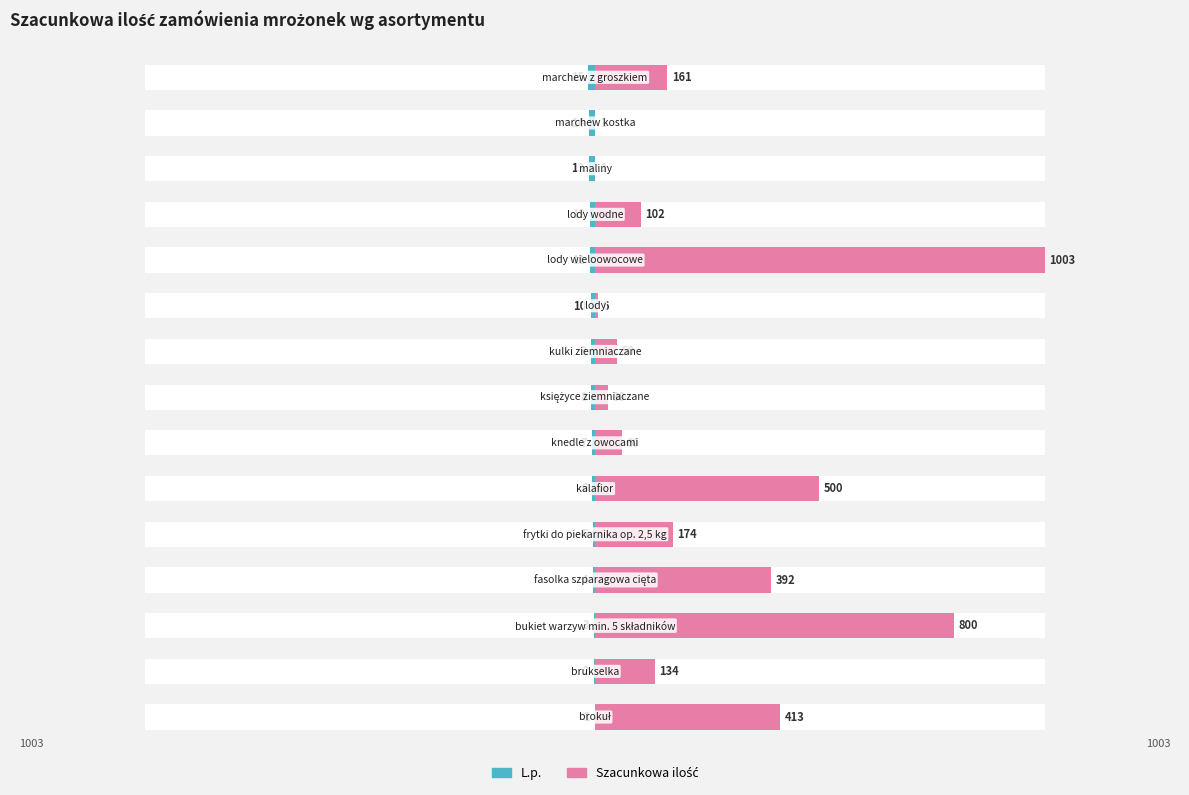

What is the value of the L.p. bar at the 8th from the left?

-8